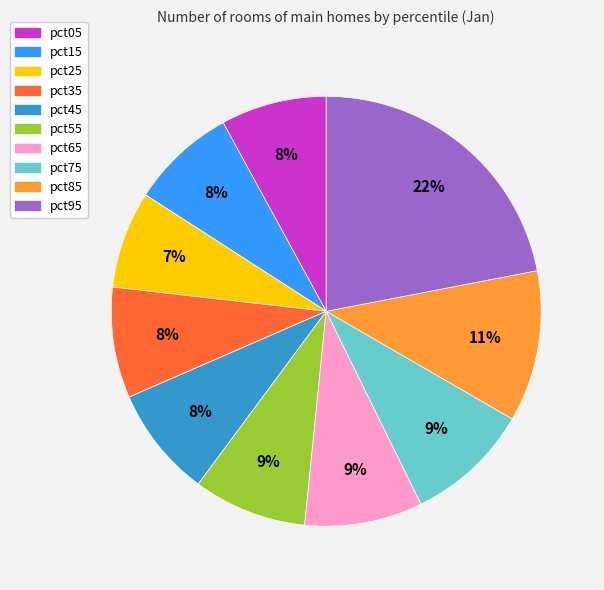

Does pct05 account for over 50% of the chart?

No